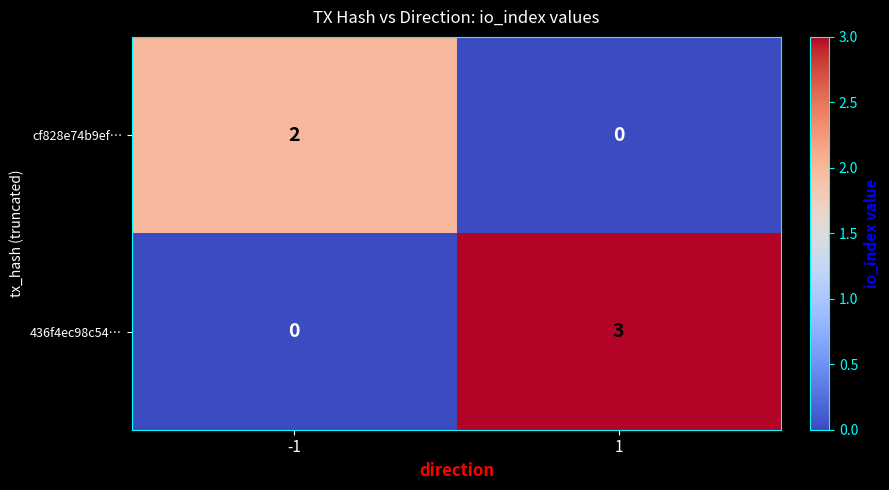

List the series in order of their overall mean, lowest first.

cf828e74b9ef…, 436f4ec98c54…